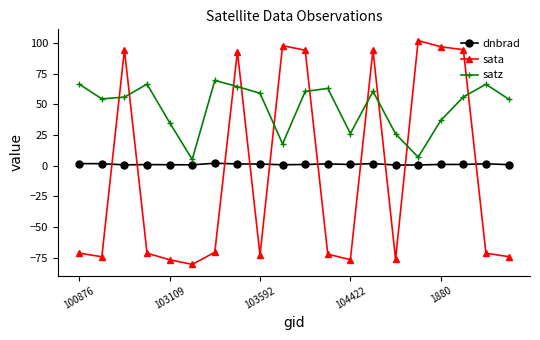

True or false: dnbrad has more than 2 interior local peaks.

True